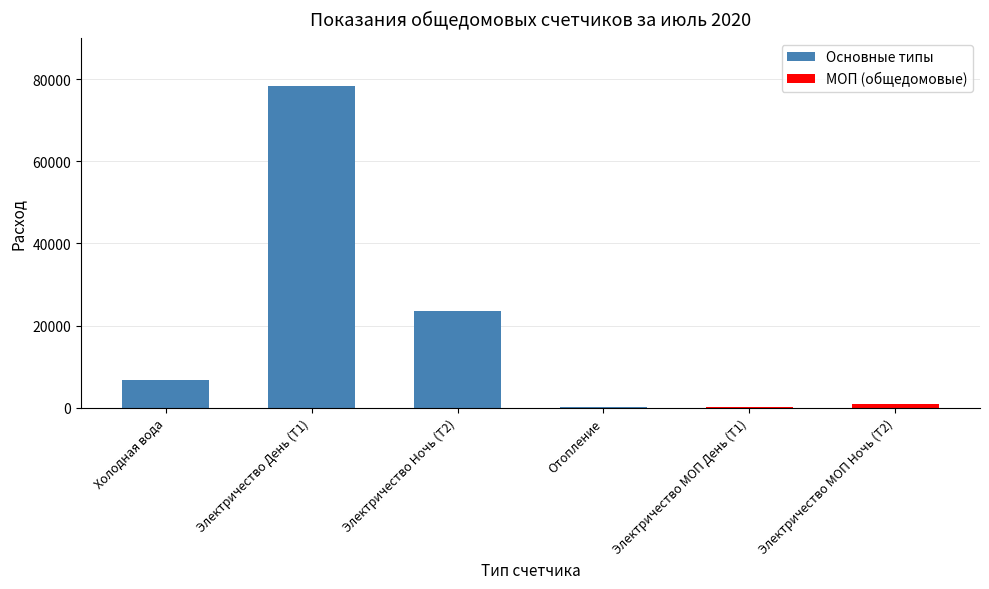

What is the maximum value shown in the chart?

78295.0